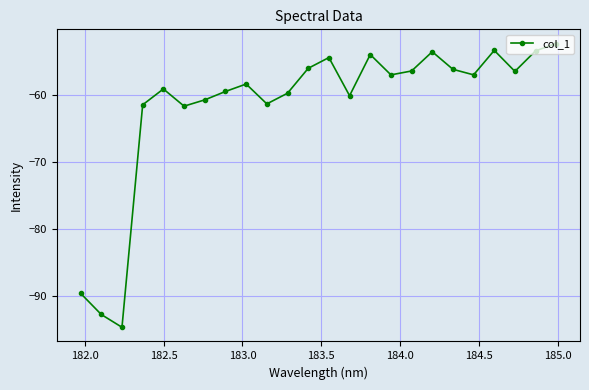

What is the difference between the maximum and minimum values?

42.2